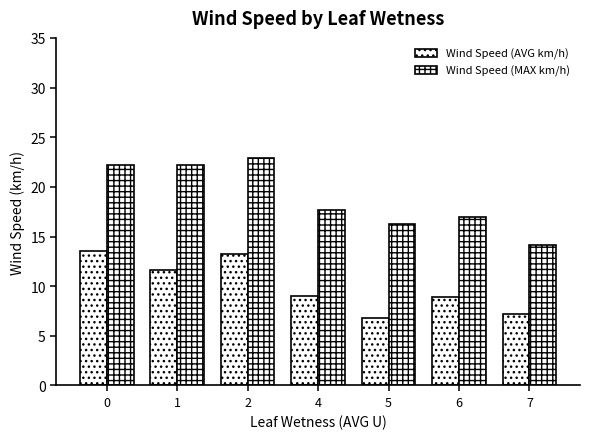

What is the lowest value of the Wind Speed (MAX km/h) series?

14.1